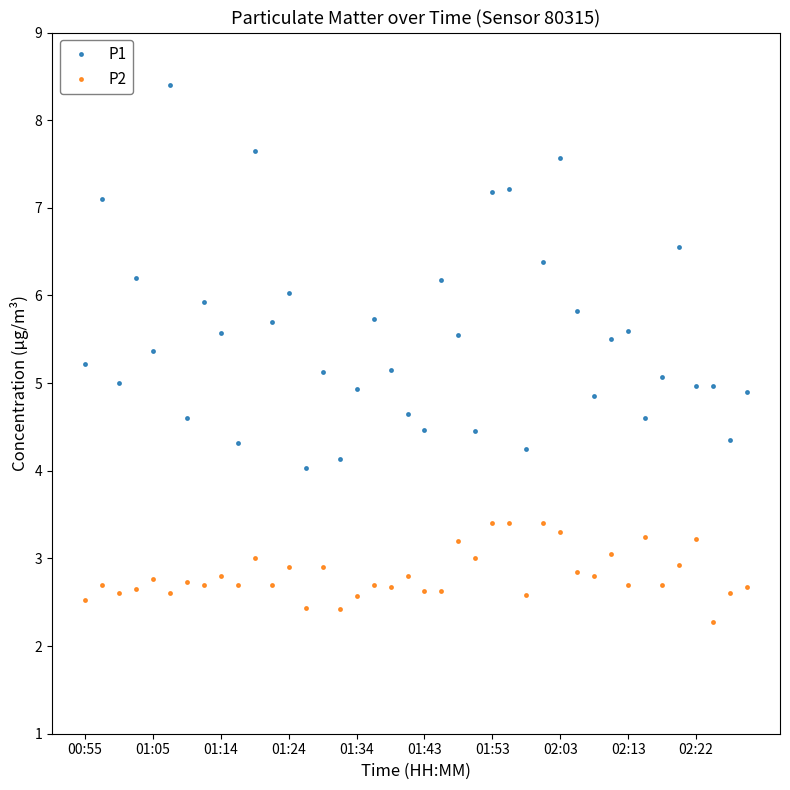

True or false: P1 has more than 0 interior local peaks.

True